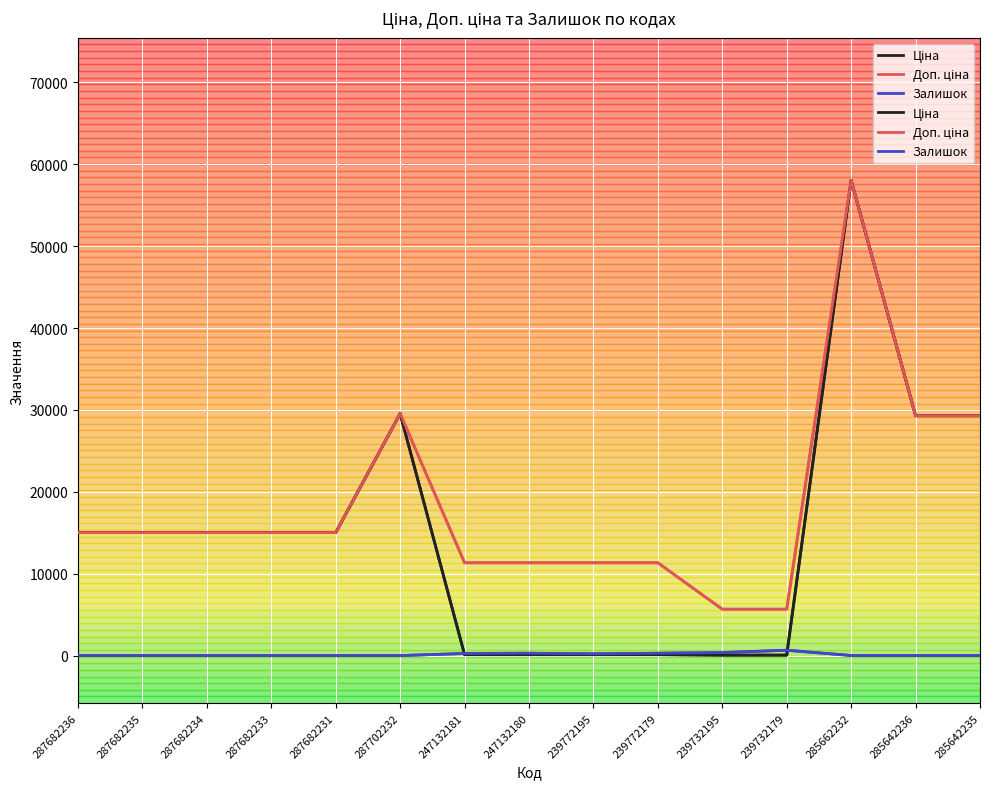

Which label corresponds to the smallest value in the chart?

287682236